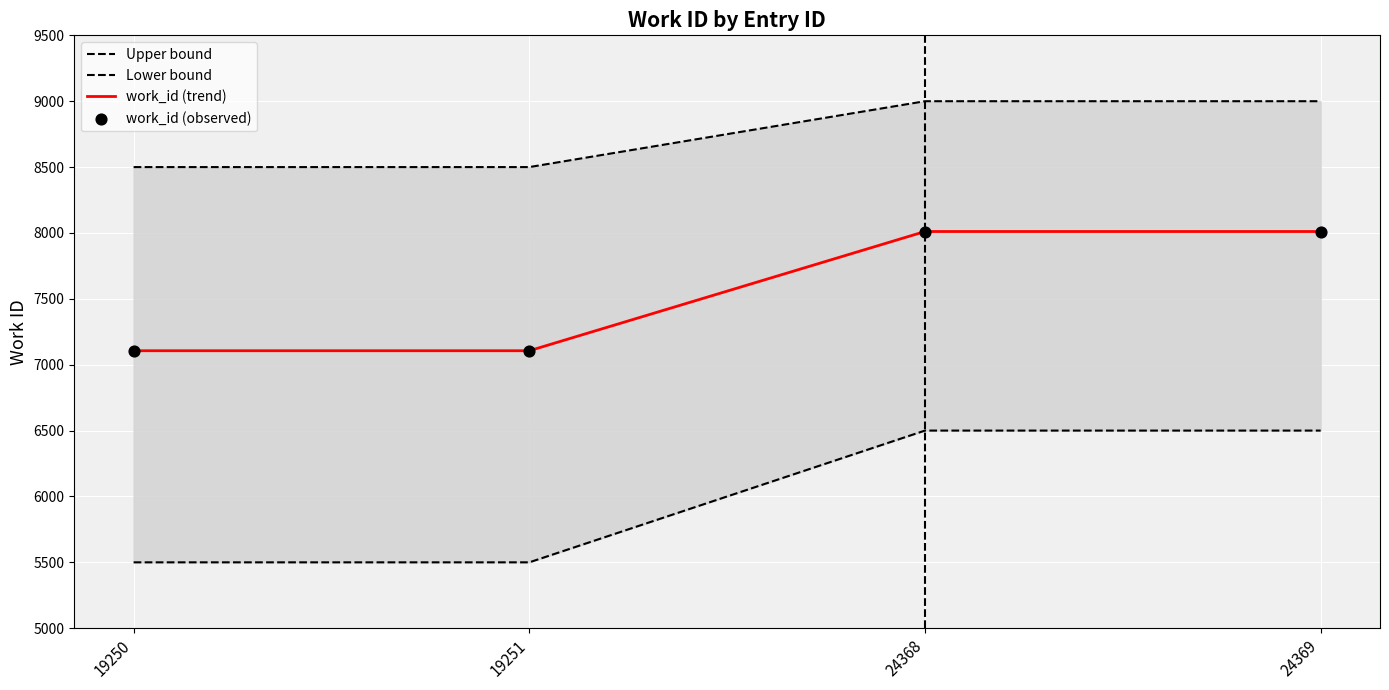

What are all the series names shown in the legend?

Upper bound, Lower bound, work_id (trend), work_id (observed)